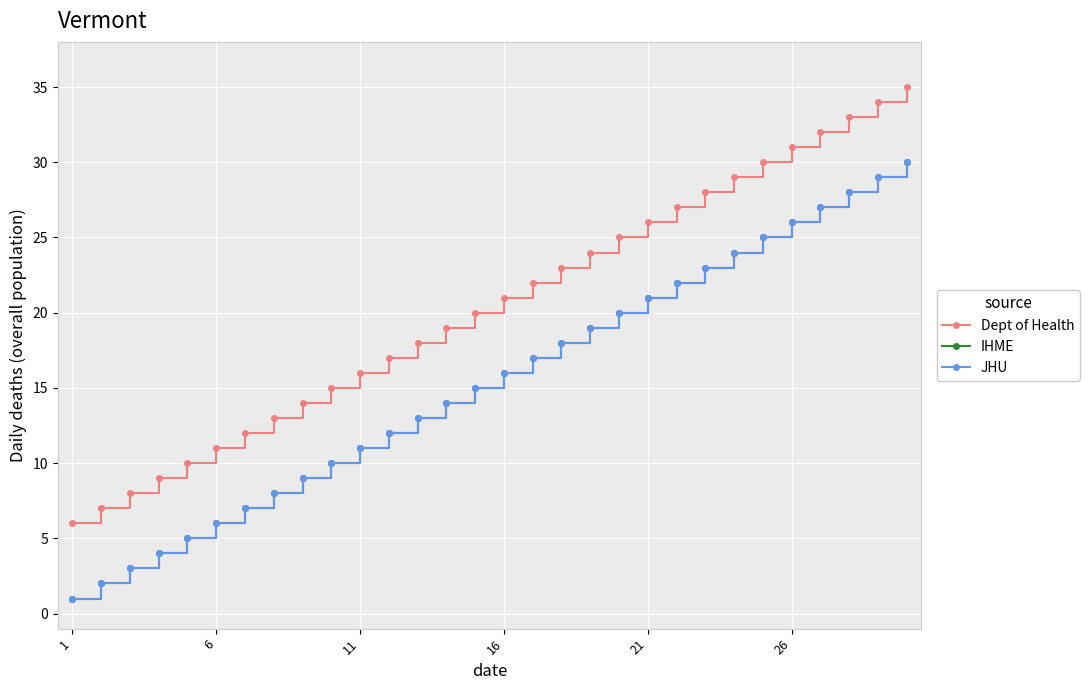

Which series has the largest range (max minus min)?

Dept of Health